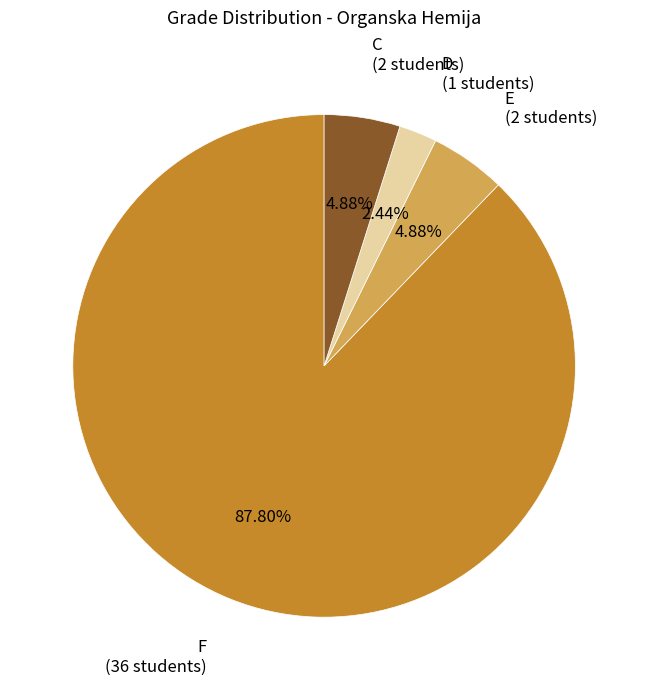

Does any single category account for the majority?

Yes